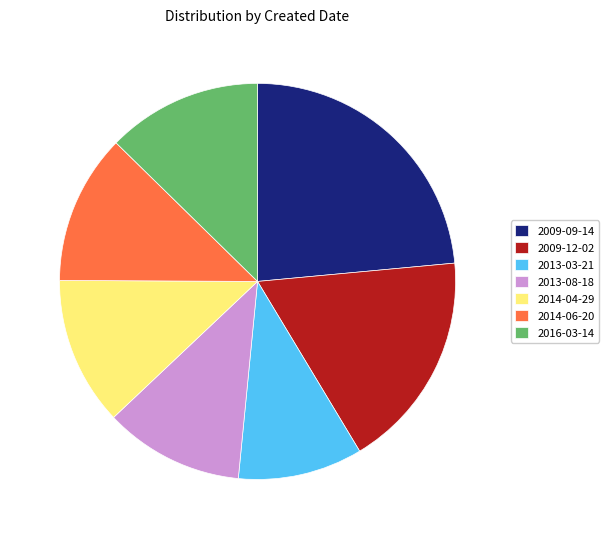

What is the ratio of the value at 2014-06-20 to the value at 2016-03-14?

1.0